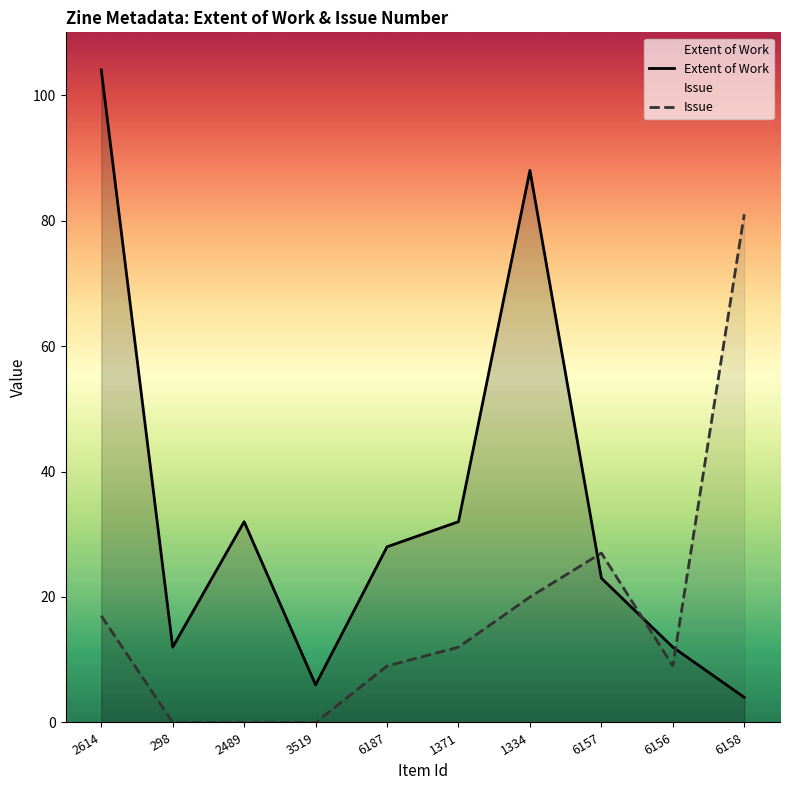

What is the value of the Extent of Work point at the 6th from the left?

32